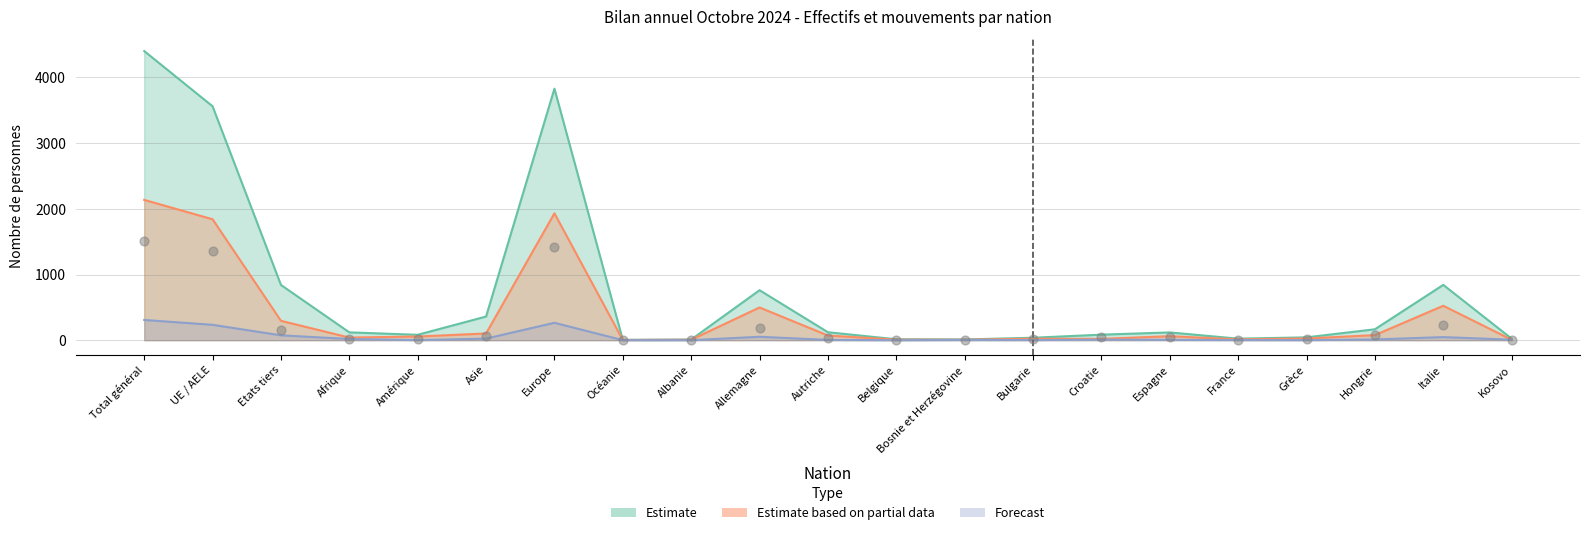

What is the total value across all series at Espagne?

234